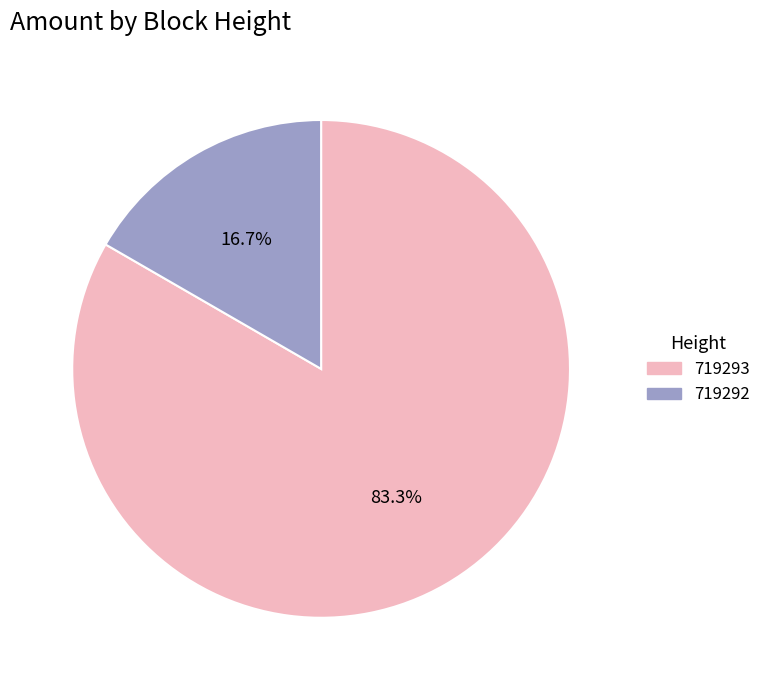

How many segments does this pie chart have?

2